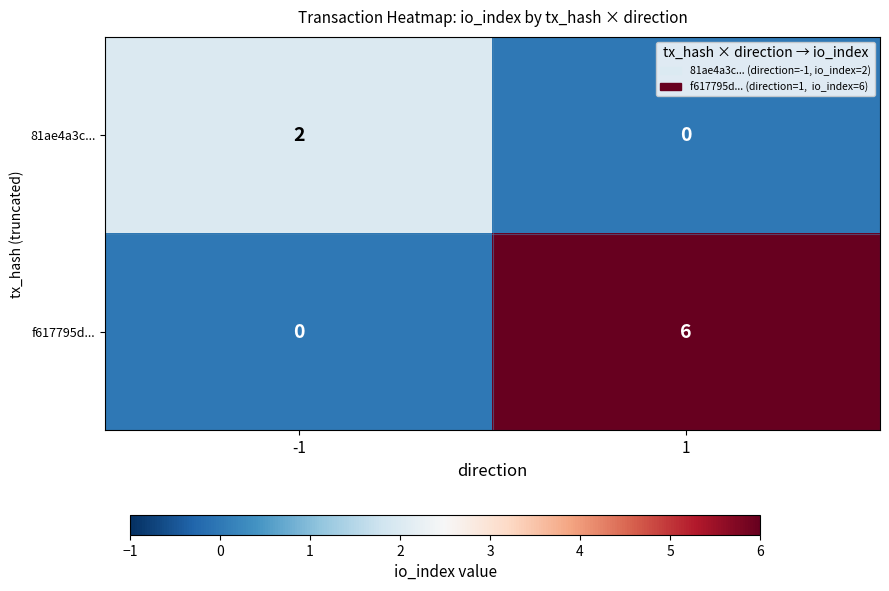

The f617795d... series shows 10 at 1. True or false?

False